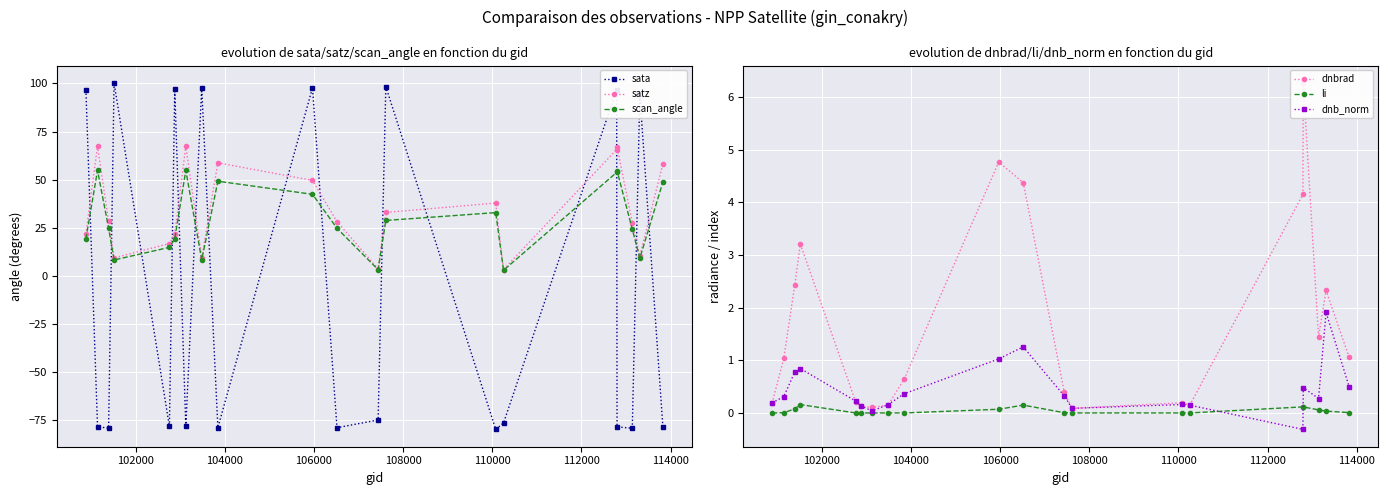

What is the value of the scan_angle point at the 13th from the left?

28.8